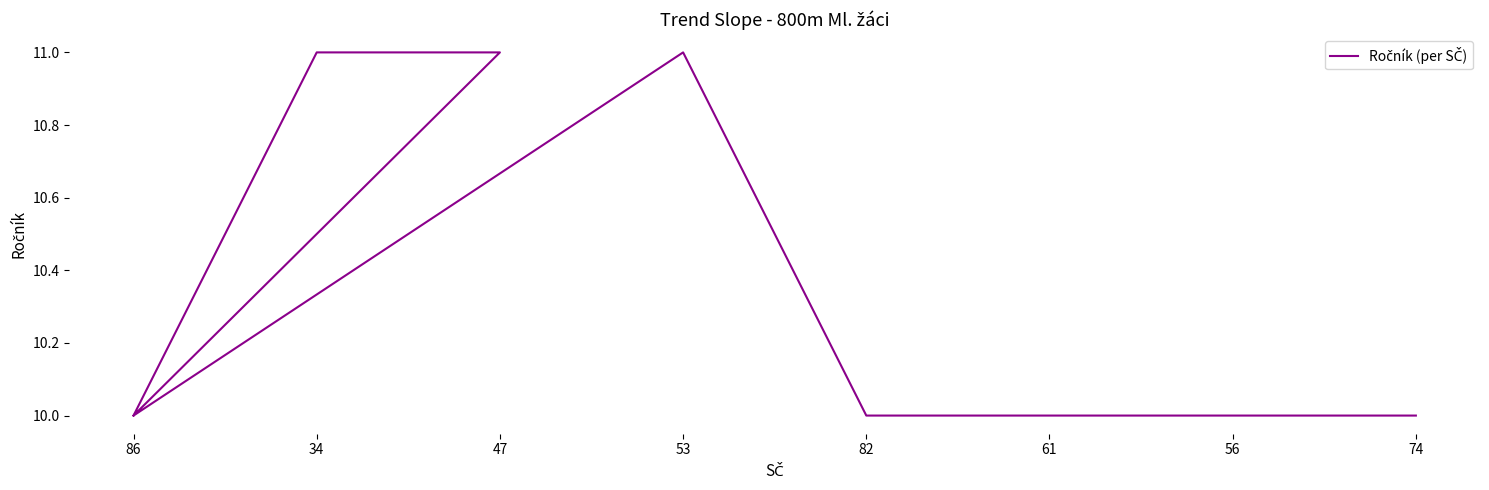

Is it true that the value at 56 is 17?

False